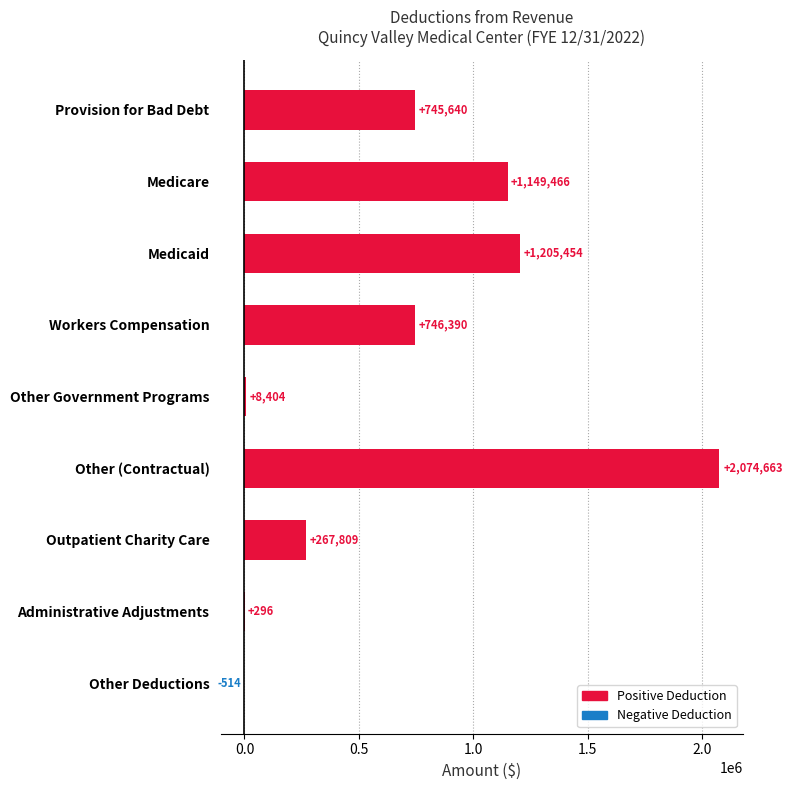

Where is the data nearest to the value 1037074?

Medicare